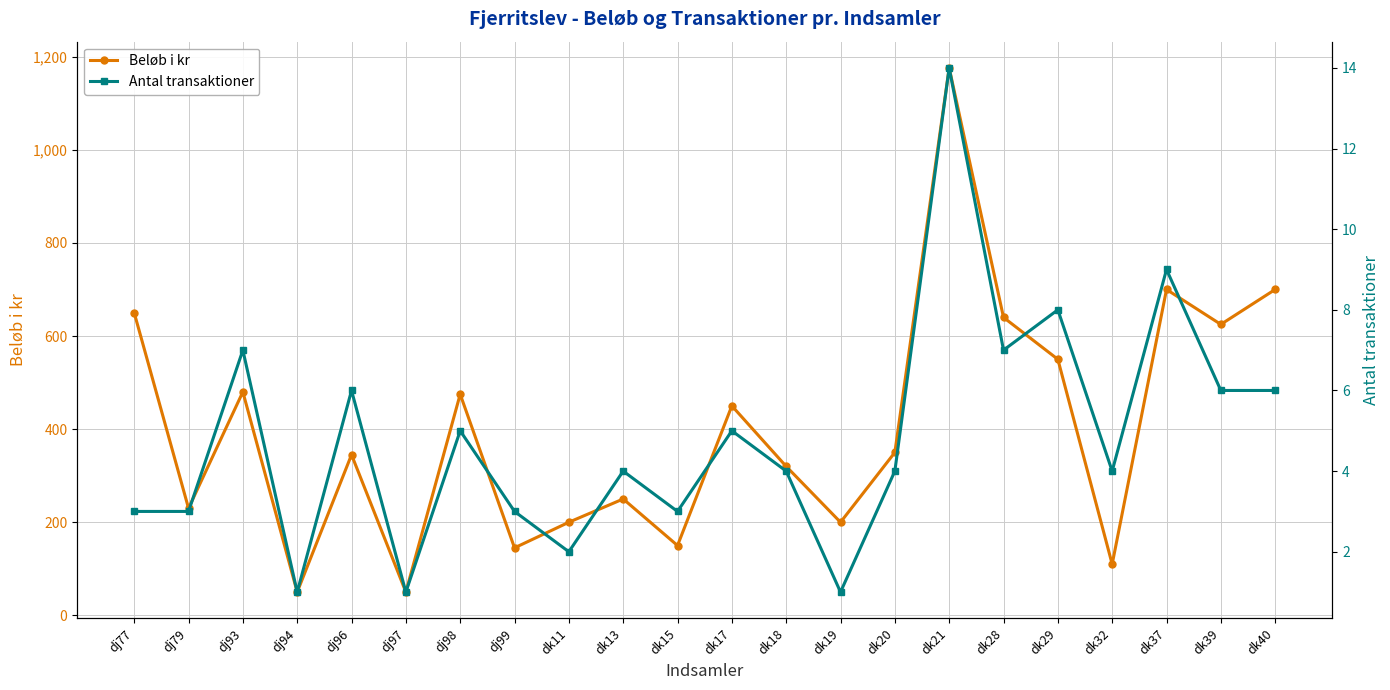

Reading left to right, extract all data points from this chart.

Beløb i kr: dj77=650	dj79=230	dj93=480	dj94=50	dj96=345	dj97=50	dj98=475	dj99=145	dk11=200	dk13=250	dk15=150	dk17=450	dk18=320	dk19=200	dk20=350	dk21=1176	dk28=640	dk29=550	dk32=110	dk37=700	dk39=625	dk40=700
Antal transaktioner: dj77=3	dj79=3	dj93=7	dj94=1	dj96=6	dj97=1	dj98=5	dj99=3	dk11=2	dk13=4	dk15=3	dk17=5	dk18=4	dk19=1	dk20=4	dk21=14	dk28=7	dk29=8	dk32=4	dk37=9	dk39=6	dk40=6